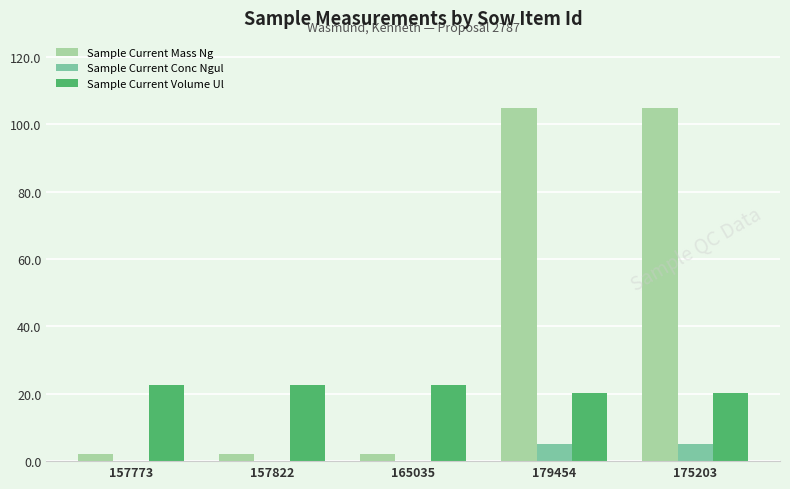

What are all the series names shown in the legend?

Sample Current Mass Ng, Sample Current Conc Ngul, Sample Current Volume Ul